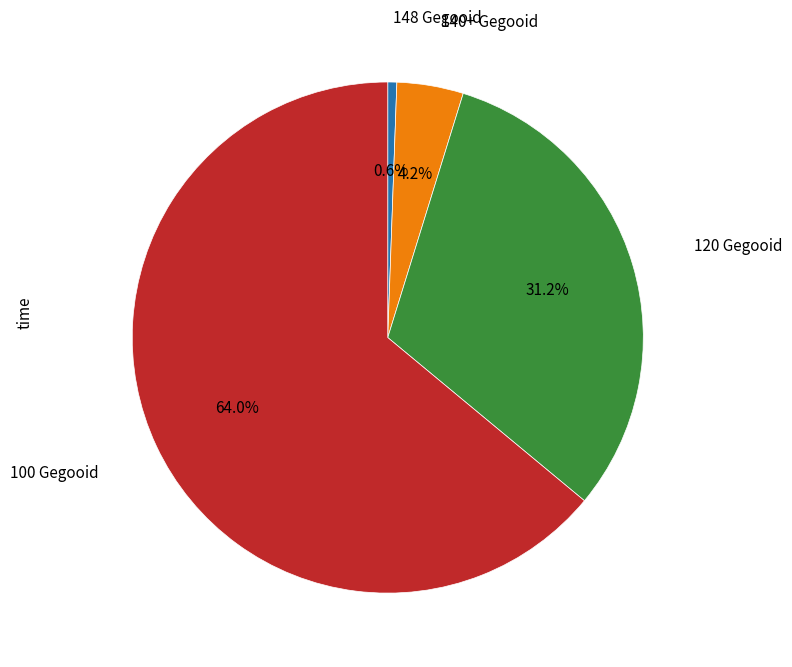

Rank the categories by value from lowest to highest.

148 Gegooid, 140+ Gegooid, 120 Gegooid, 100 Gegooid